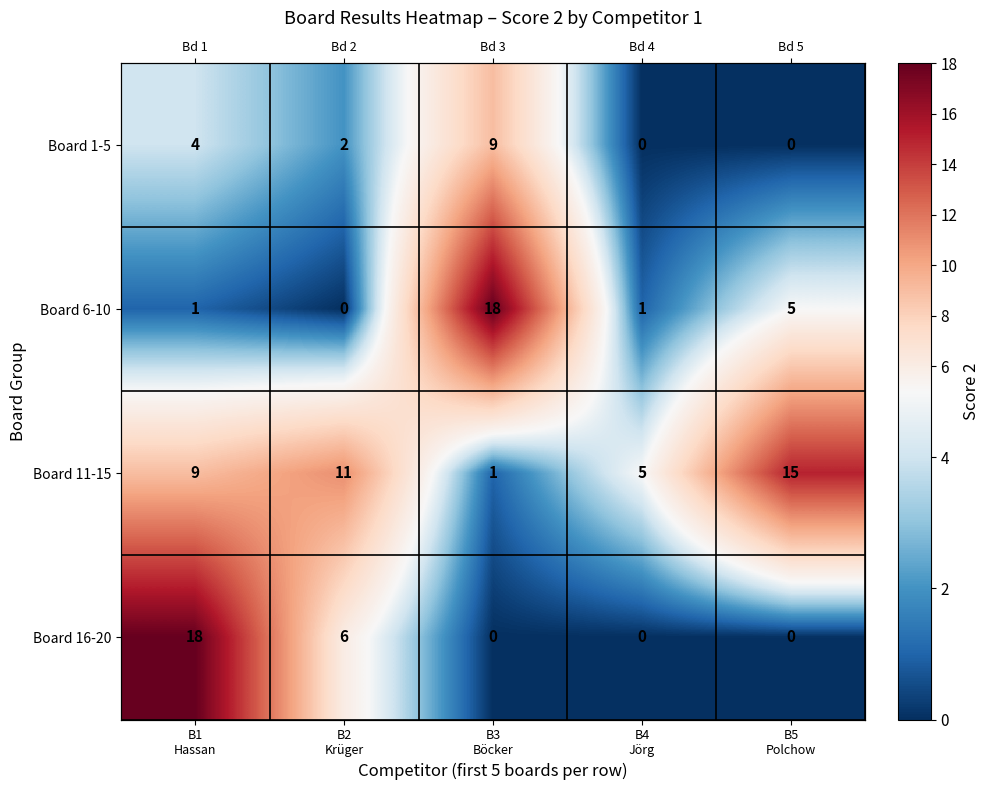

At how many categories does at least one series exceed 14?

3